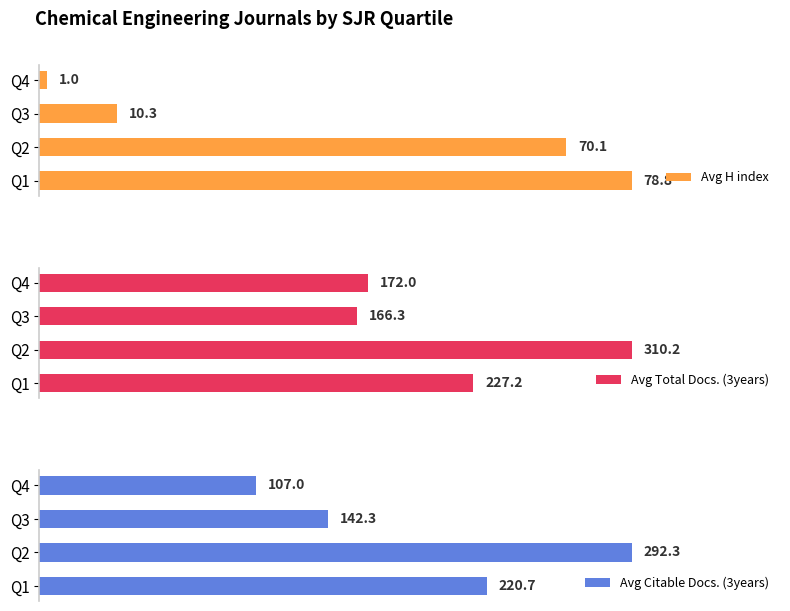

At which label does Avg H index reach its minimum?

Q4